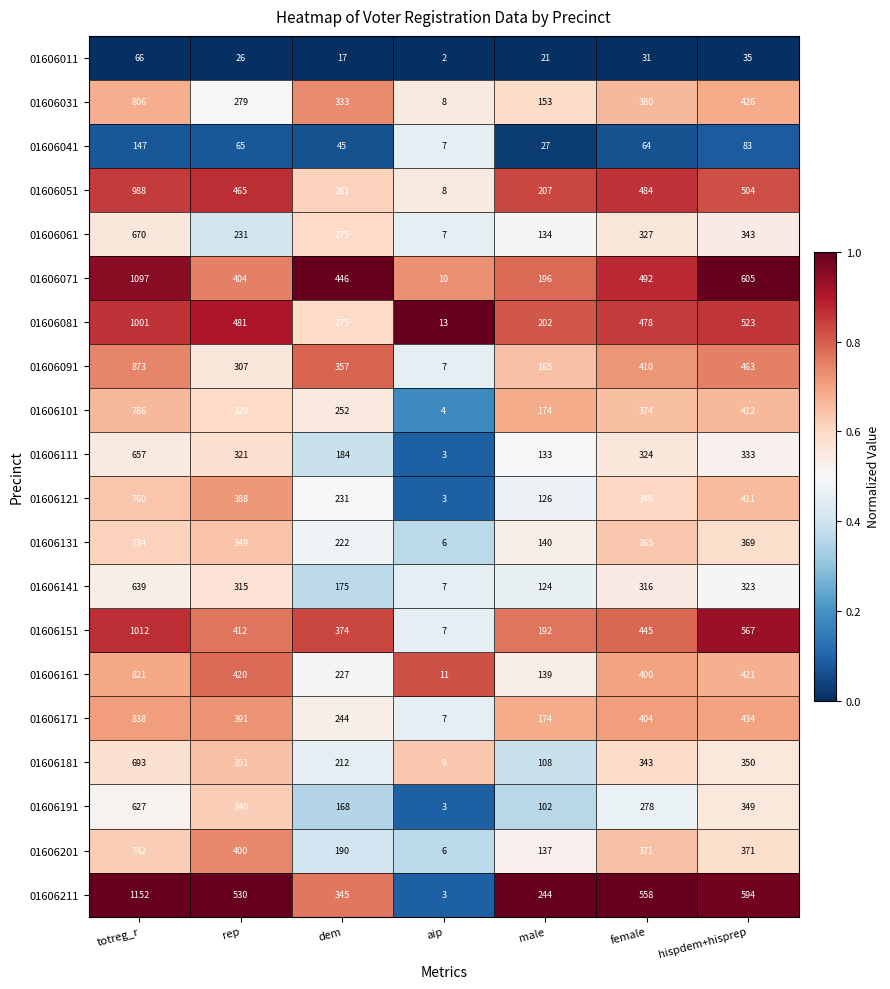

At which label does 01606111 reach its minimum?

aip